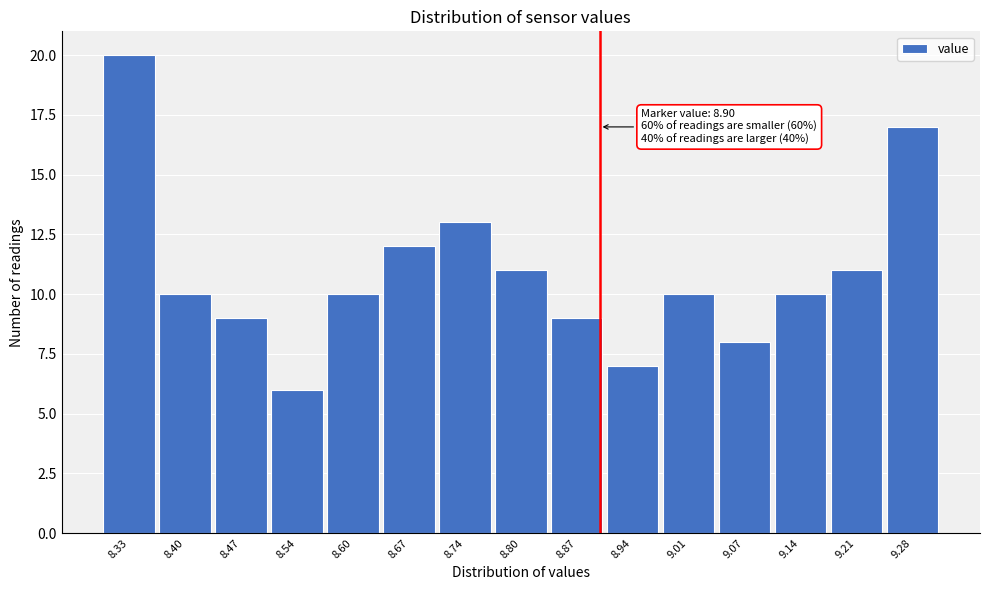

Over which range of the x-axis is the bar tallest?

8.30 to 8.37